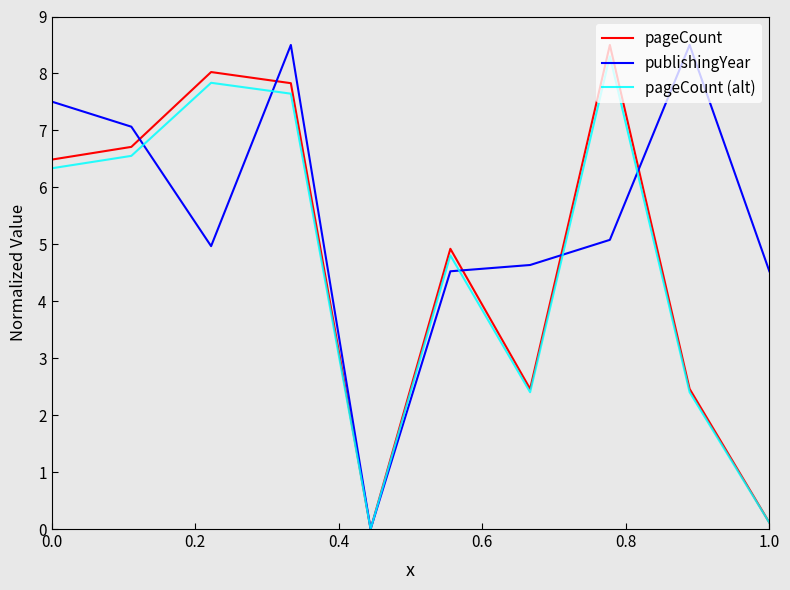

What is the maximum value for pageCount?

8.5